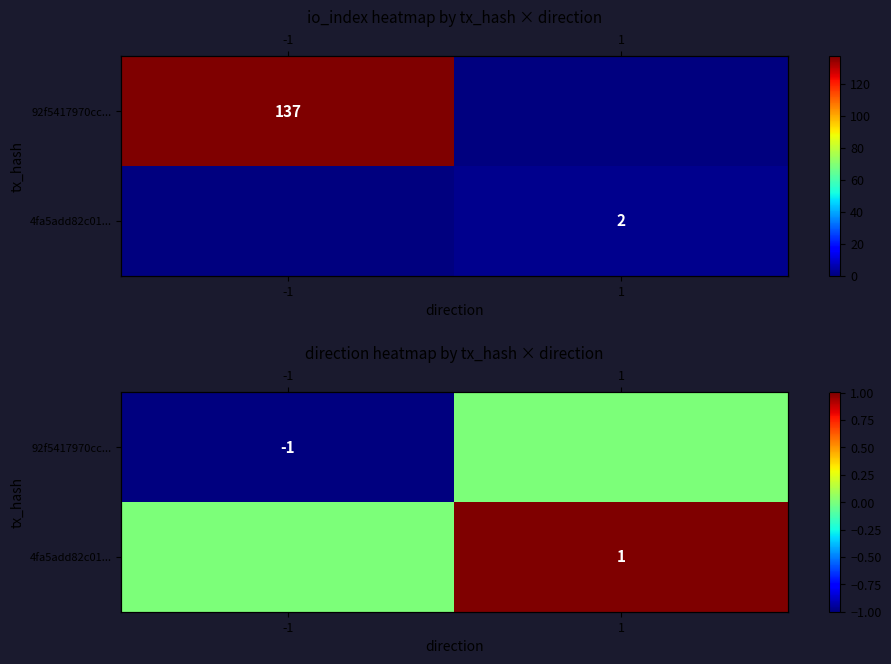

Count the 4fa5add82c01... values in the range 0 to 1.

2